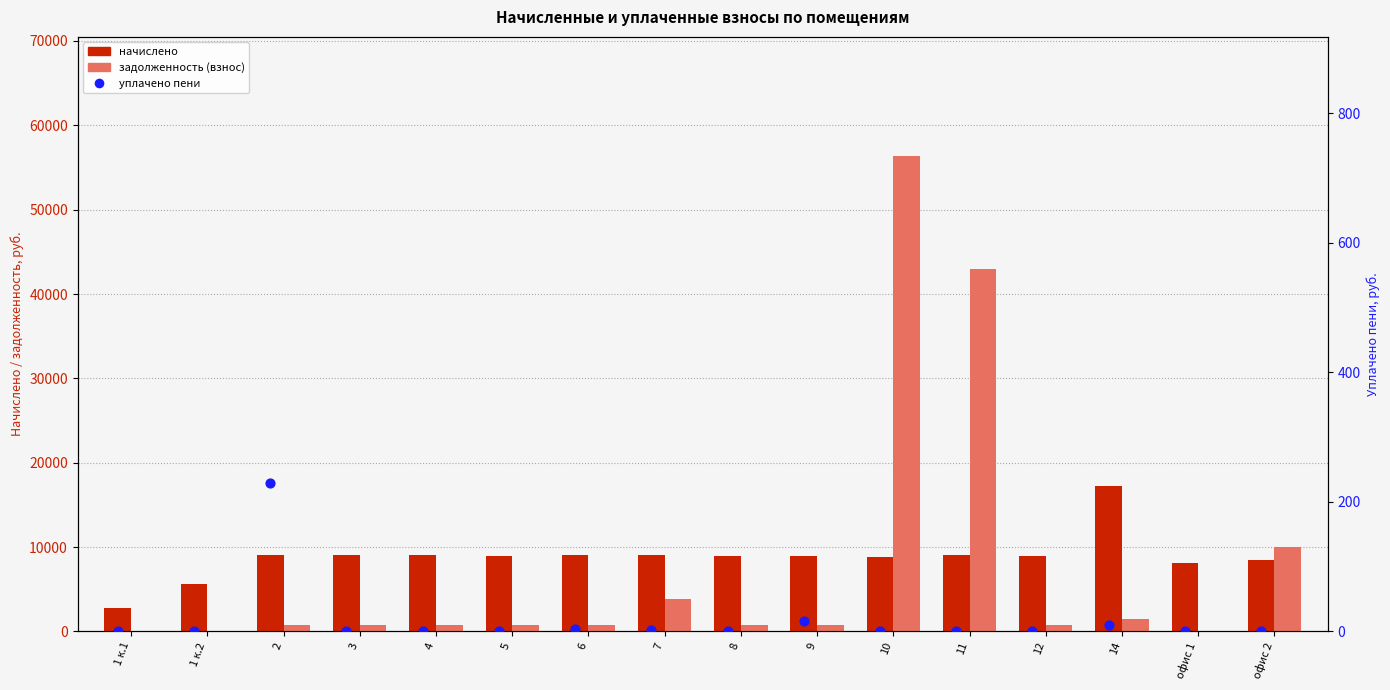

At which category is the sum across all series the highest?

10